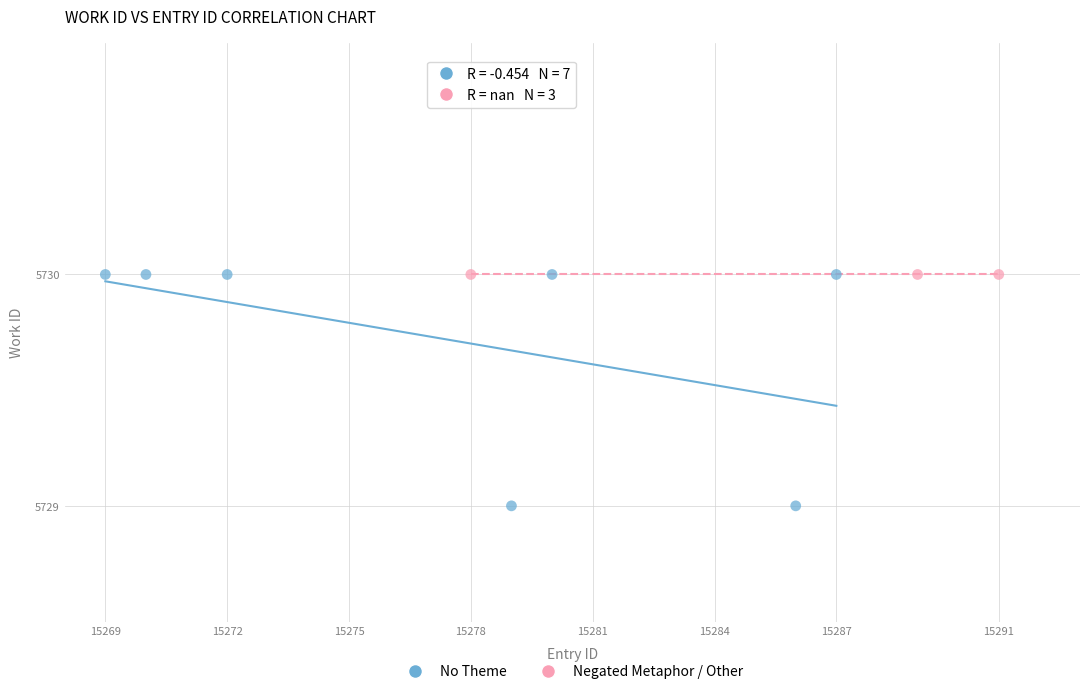

Which series contains the lowest Y value?

No Theme